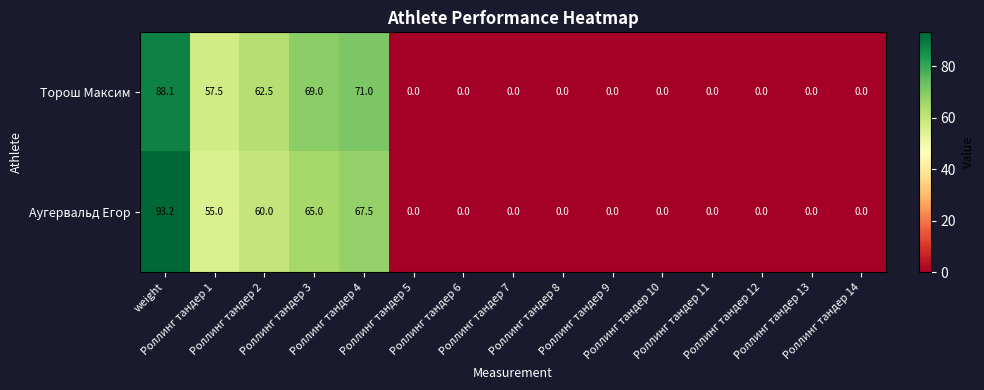

What is the difference between the maximum and minimum values in the Торош Максим series?

88.1